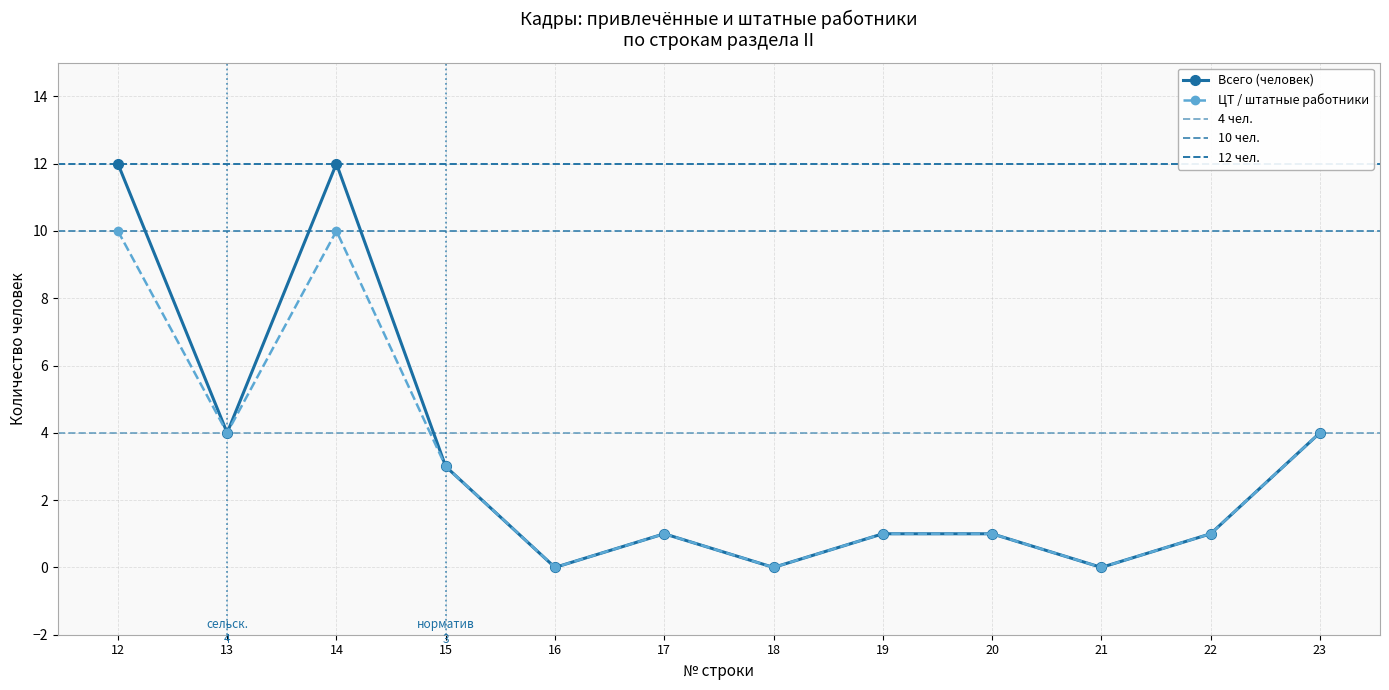

Which category has the lowest value across all series?

16